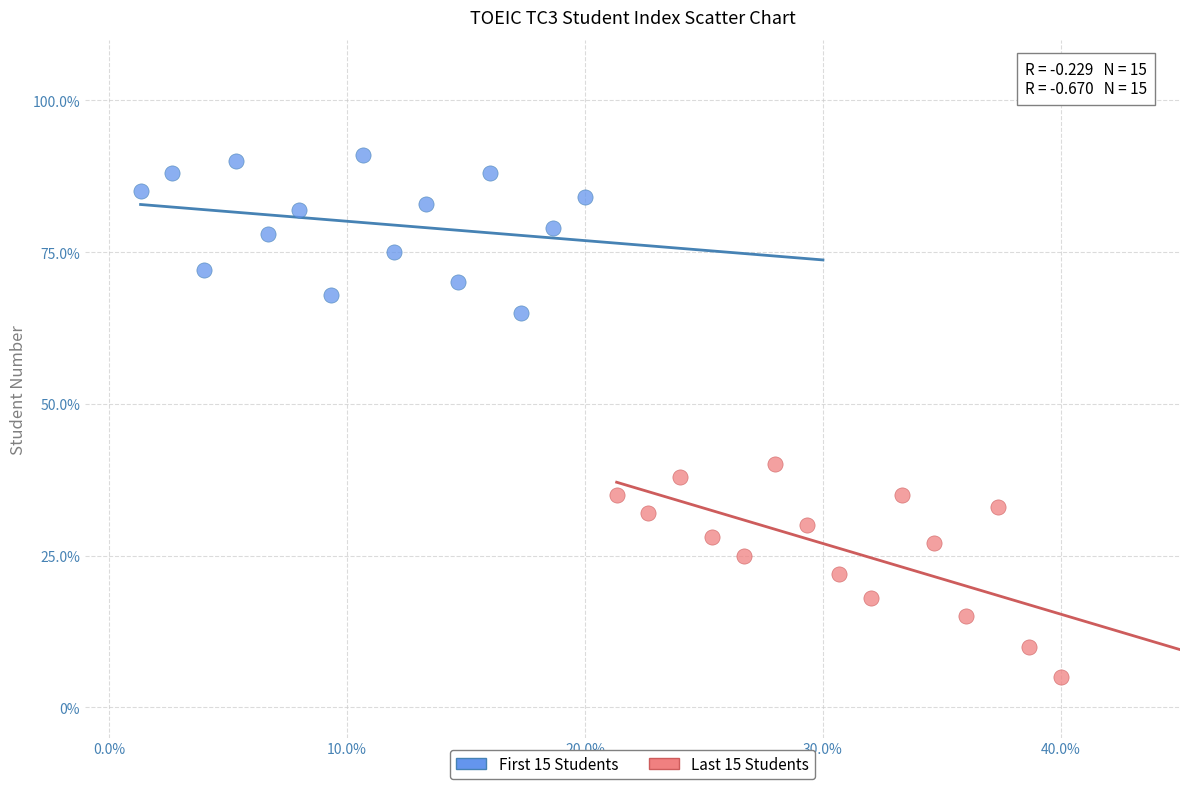

Which series contains the highest Y value?

First 15 Students